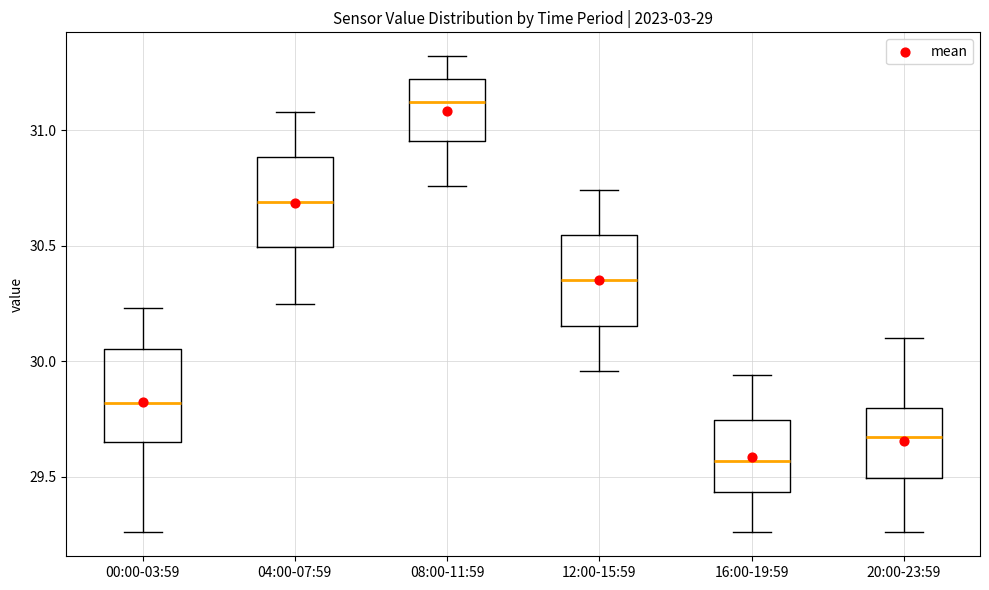

Which box's median line is the lowest?

16:00-19:59